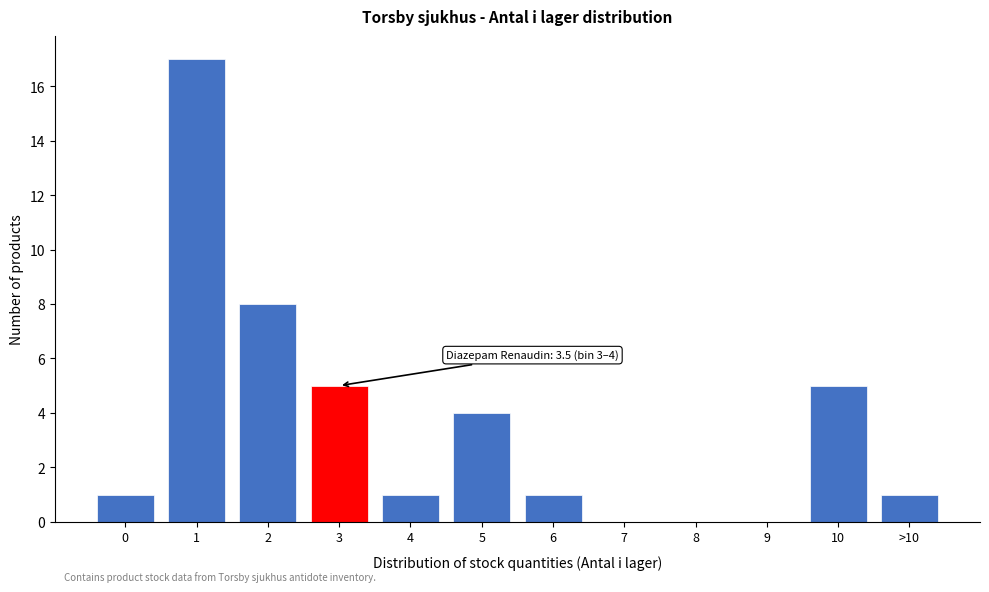

Reading left to right, list all the values displayed in this chart.

0=1	1=17	2=8	3=5	4=1	5=4	6=1	7=0	8=0	9=0	10=5	>10=1